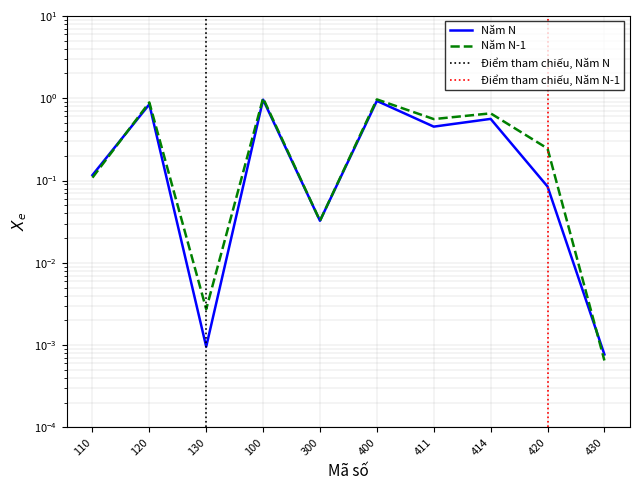

What is the average value?

0.4